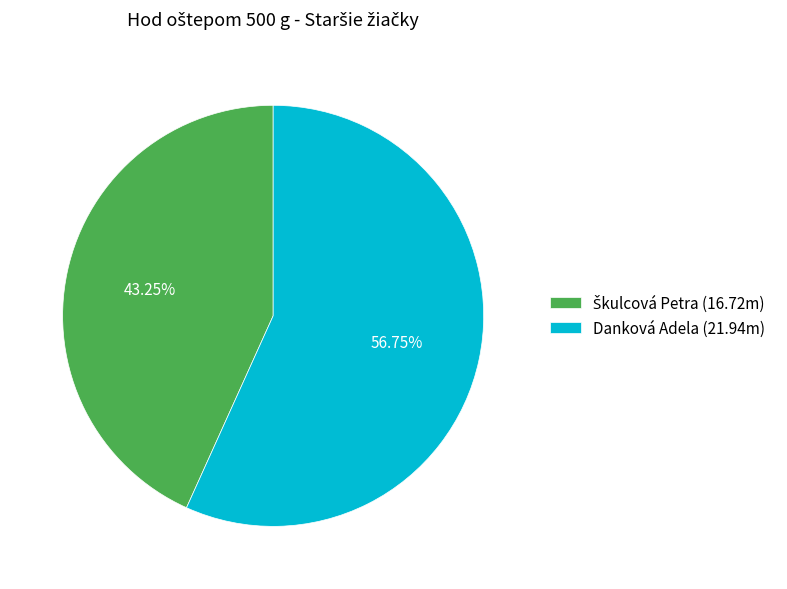

To the nearest percent, what portion does Danková Adela represent?

57%